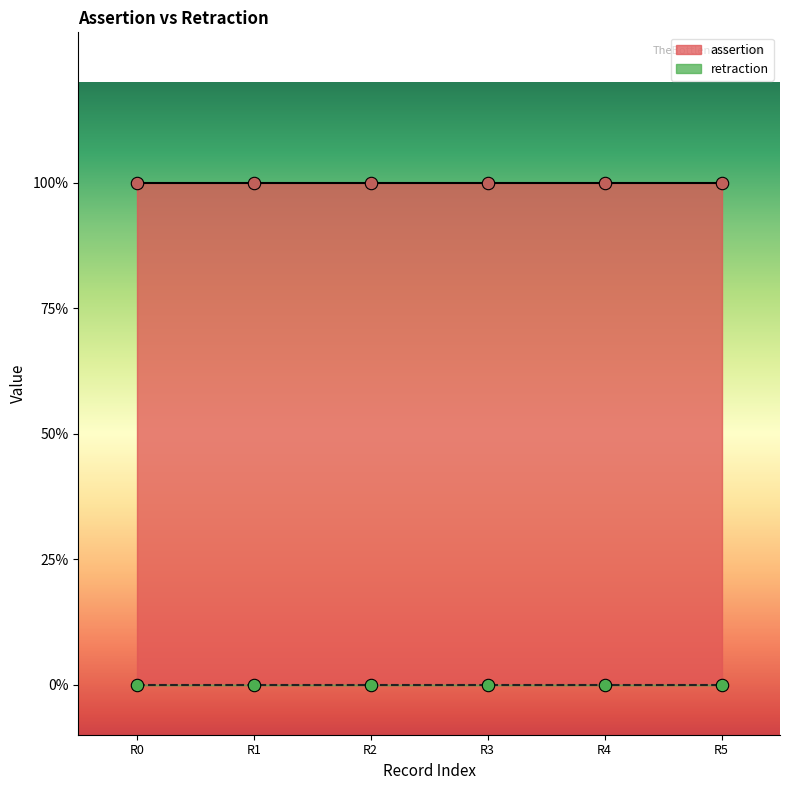

Which series contains the highest Y value?

assertion